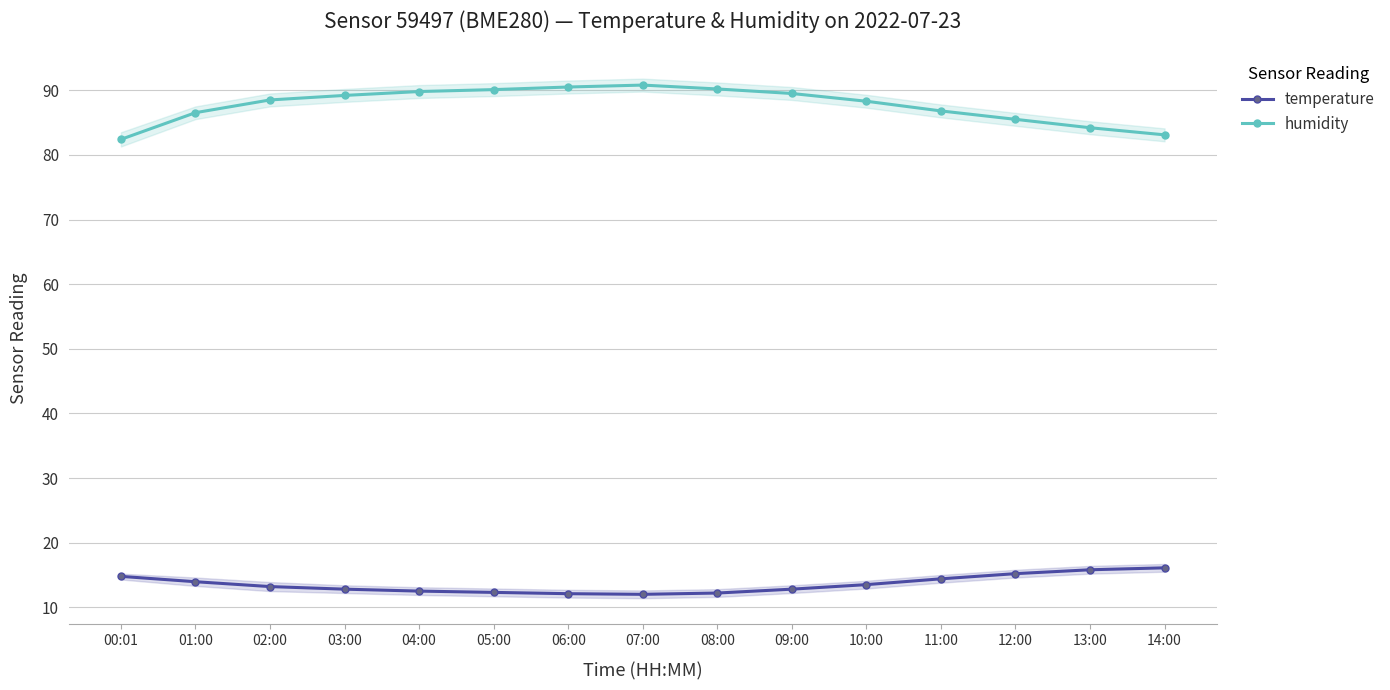

What is the label of the 2nd point from the left?

01:00